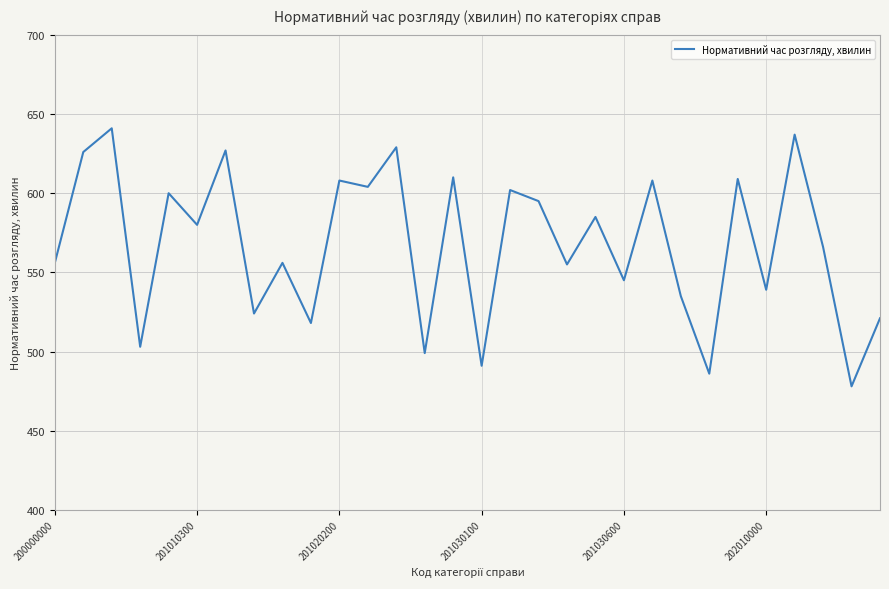

What is the maximum value shown in the chart?

641